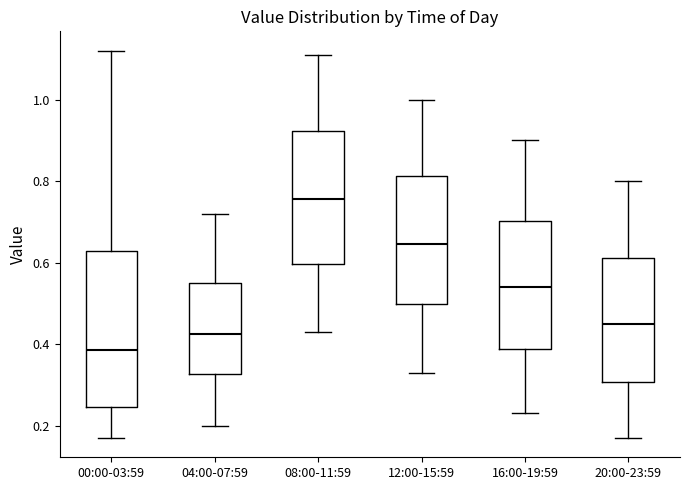

Reading left to right, read every box against the y-axis: the position of its median line, the range the box covers, and the ends of its whiskers. The values are not printed on the chart, so give them approximately, as read against the axis.

00:00-03:59: median 0.38, box 0.24 to 0.62, whiskers 0.18 to 1.12
04:00-07:59: median 0.42, box 0.32 to 0.56, whiskers 0.20 to 0.72
08:00-11:59: median 0.76, box 0.60 to 0.92, whiskers 0.44 to 1.12
12:00-15:59: median 0.64, box 0.50 to 0.82, whiskers 0.34 to 1.00
16:00-19:59: median 0.54, box 0.38 to 0.70, whiskers 0.24 to 0.90
20:00-23:59: median 0.46, box 0.30 to 0.62, whiskers 0.18 to 0.80